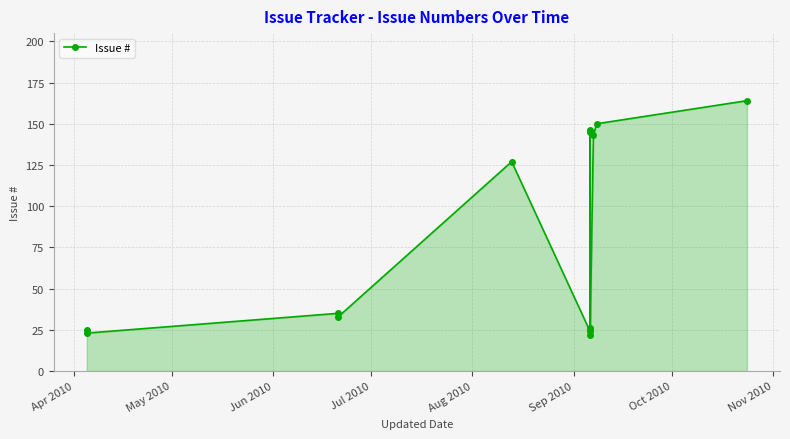

What is the ratio of the value at Aug 2010 to the value at Nov 2010?

0.9